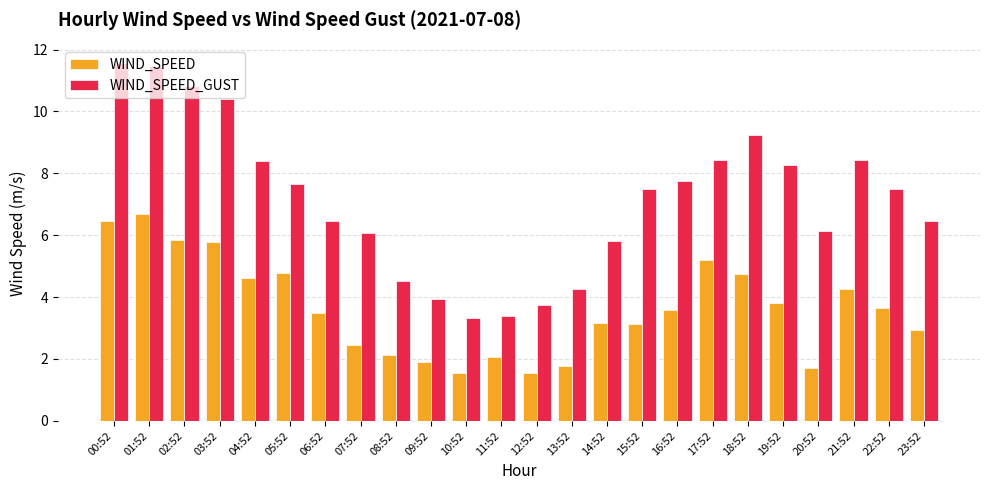

Is it true that WIND_SPEED_GUST equals 16.0 at 03:52?

False